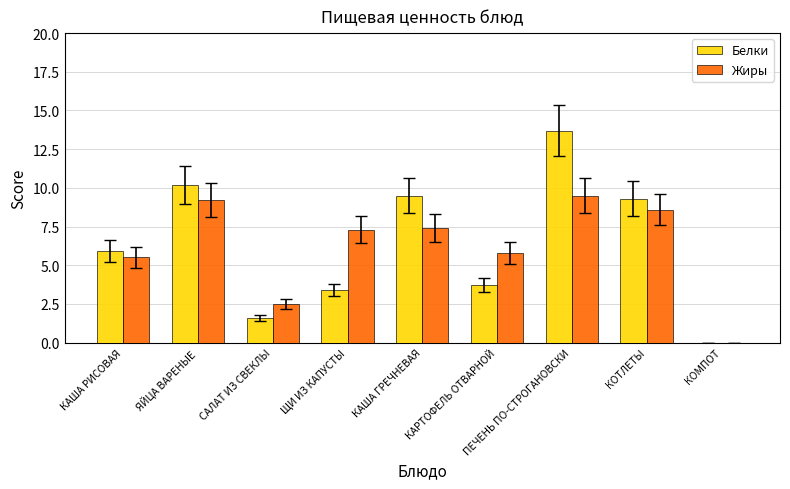

At which label does Жиры first exceed 7?

ЯЙЦА ВАРЕНЫЕ